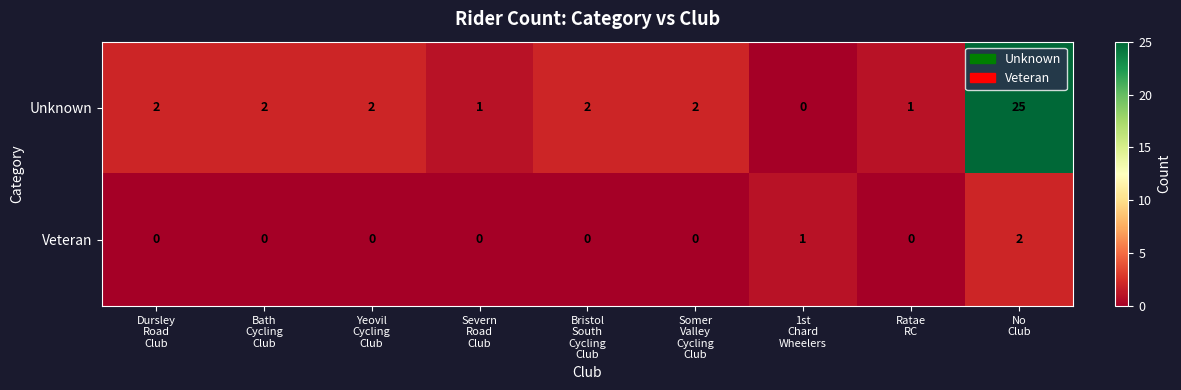

What is the sum of all Unknown values?

37